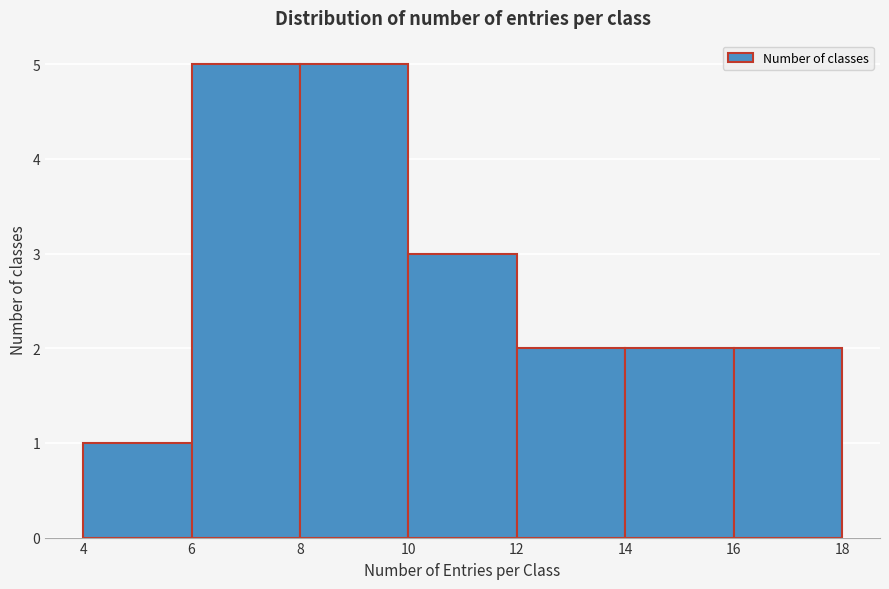

How tall is the bar that spans 14 to 16 on the x-axis? The values are not printed on the chart, so give them approximately, as read against the axis.

2